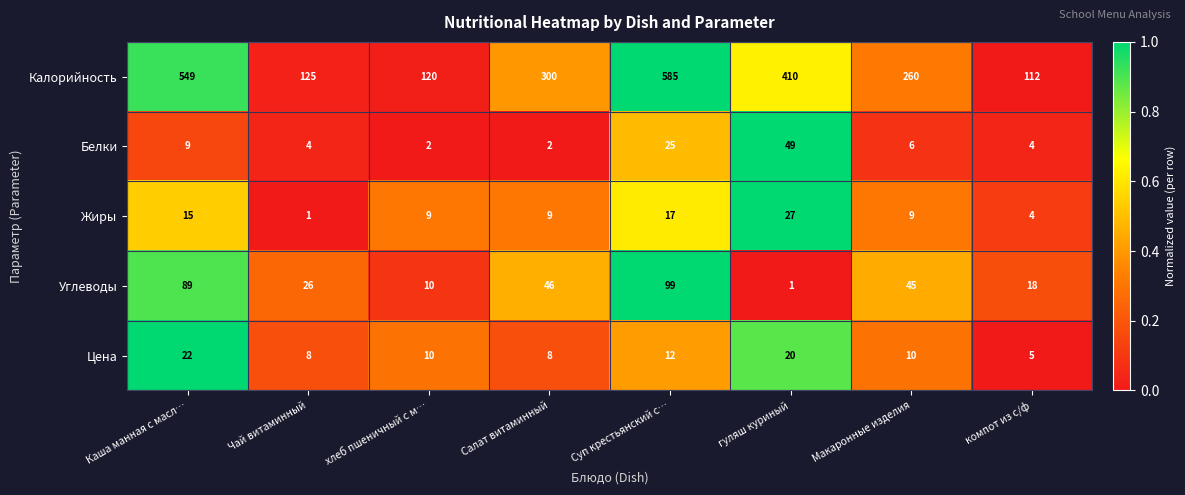

At which category is the sum across all series the highest?

Суп крестьянский с…